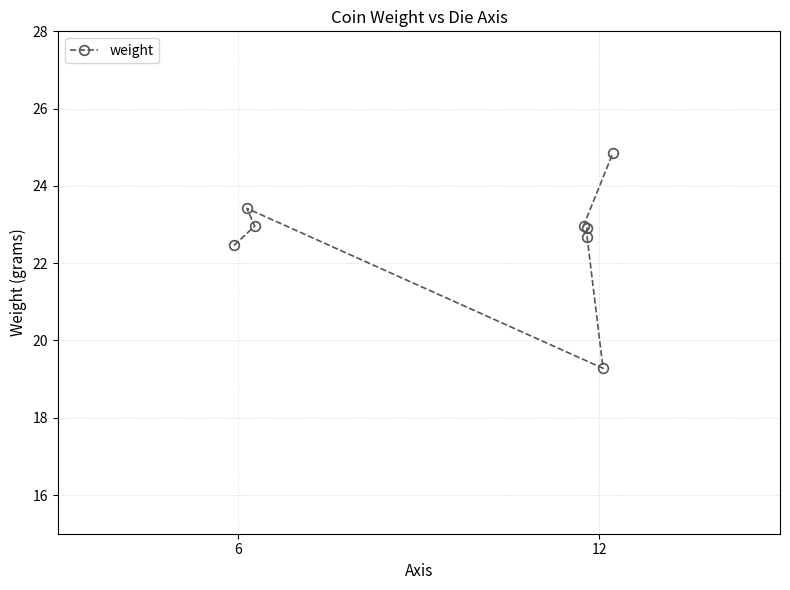

How many categories are shown in the chart?

8